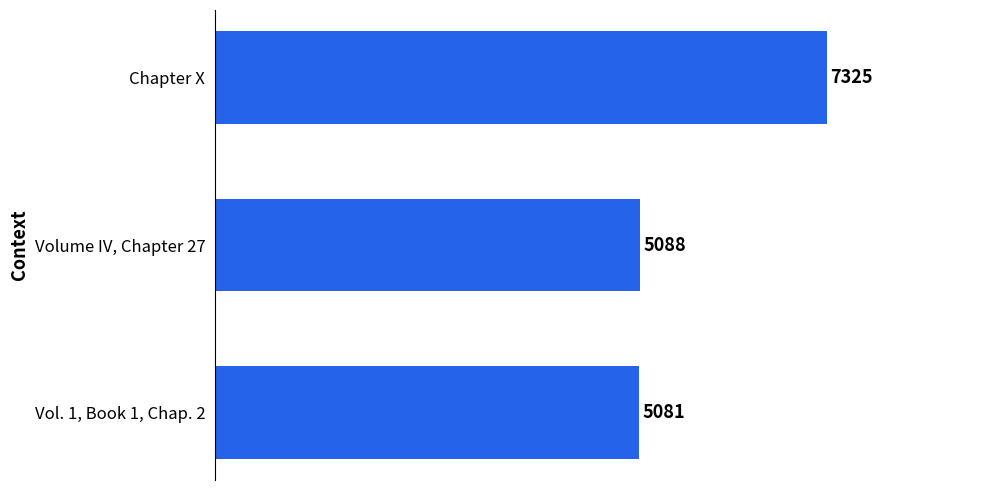

Reading bottom to top, list all the values displayed in this chart.

Vol. 1, Book 1, Chap. 2=5081	Volume IV, Chapter 27=5088	Chapter X=7325